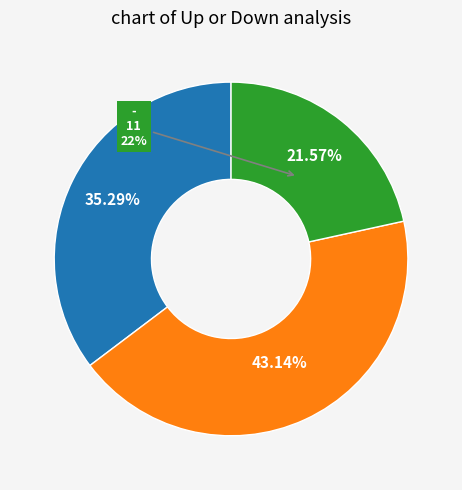

Is there any slice that represents more than half of the pie?

No